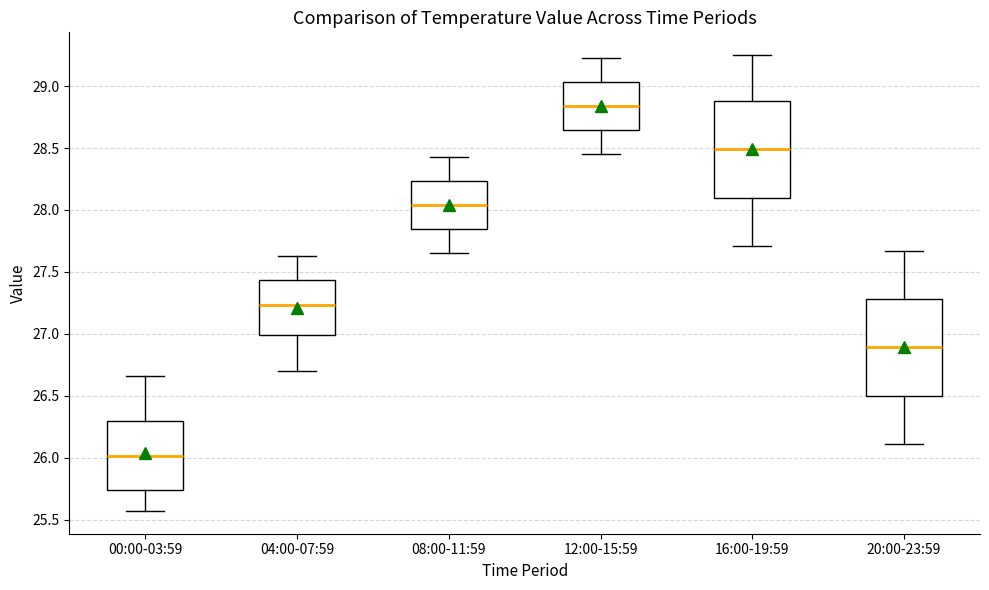

Which box's median line is the highest?

12:00-15:59